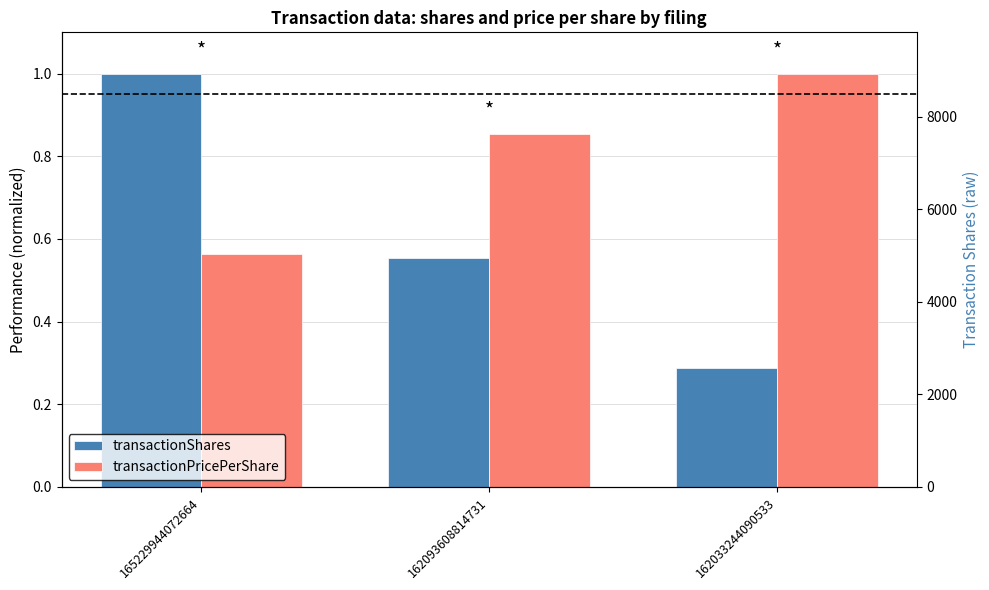

True or false: transactionShares has a value of 1.5 at 165229944072664.

False